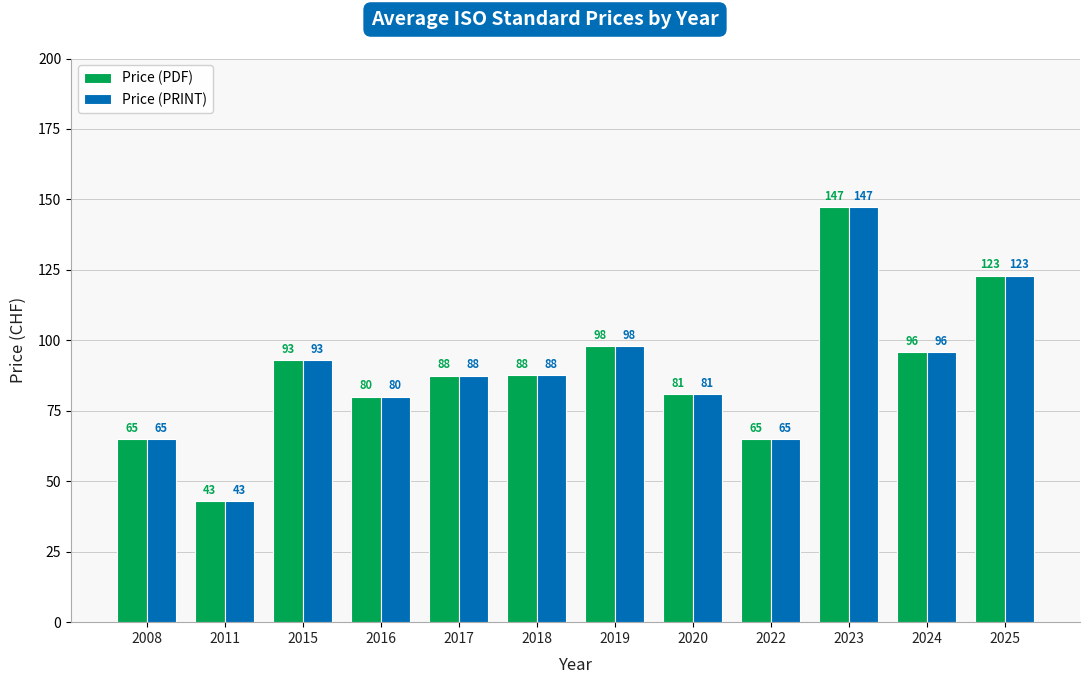

How many groups of bars are there?

12